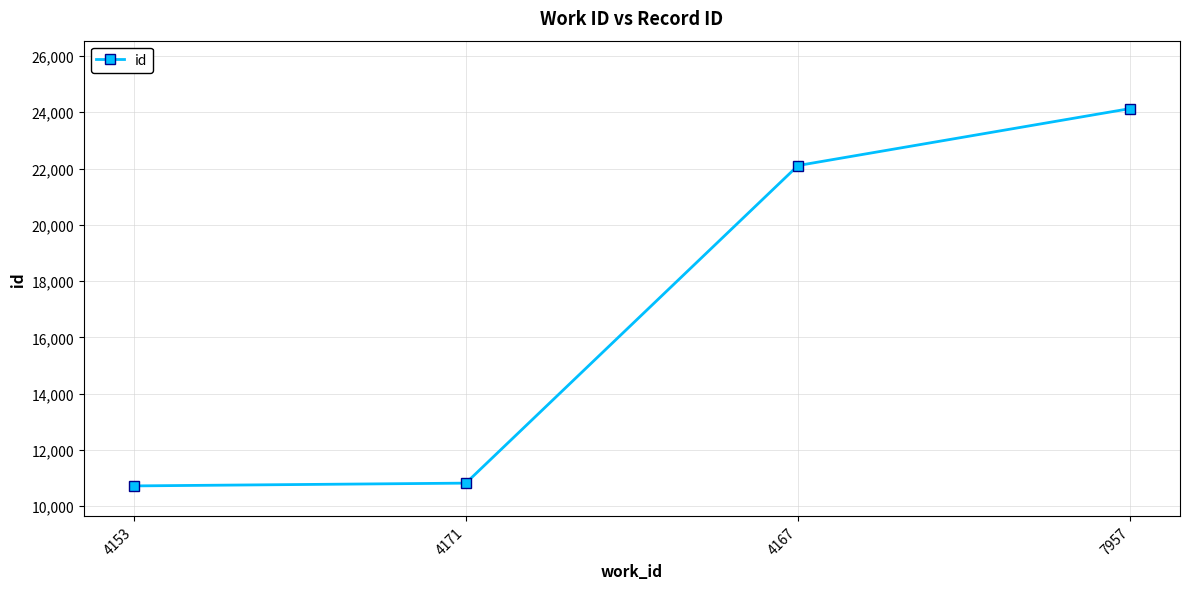

Approximately how many times larger is the value at 4171 compared to 4153?

1.0